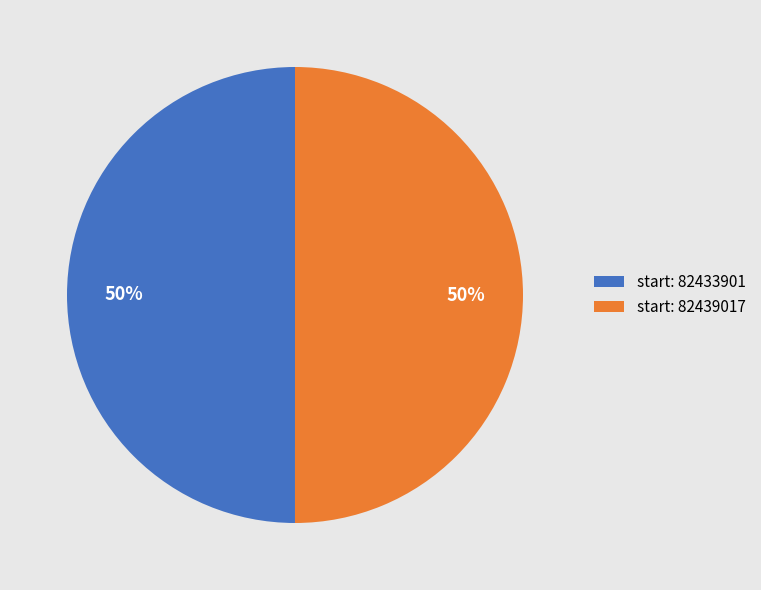

To the nearest percent, what percentage of the pie is start: 82433901?

50%